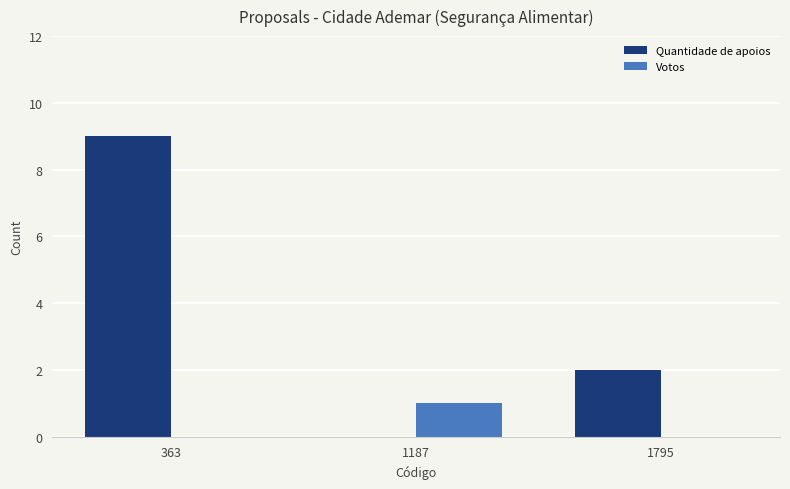

True or false: Quantidade de apoios has a value of 3 at 1187.

False